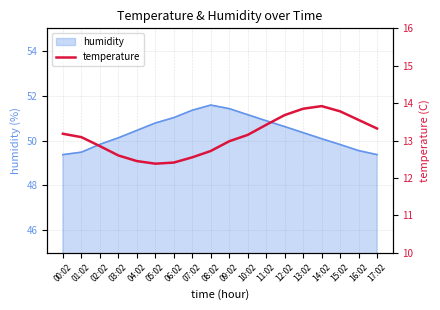

What is the change in value from 00:02 to 05:02?

-0.8